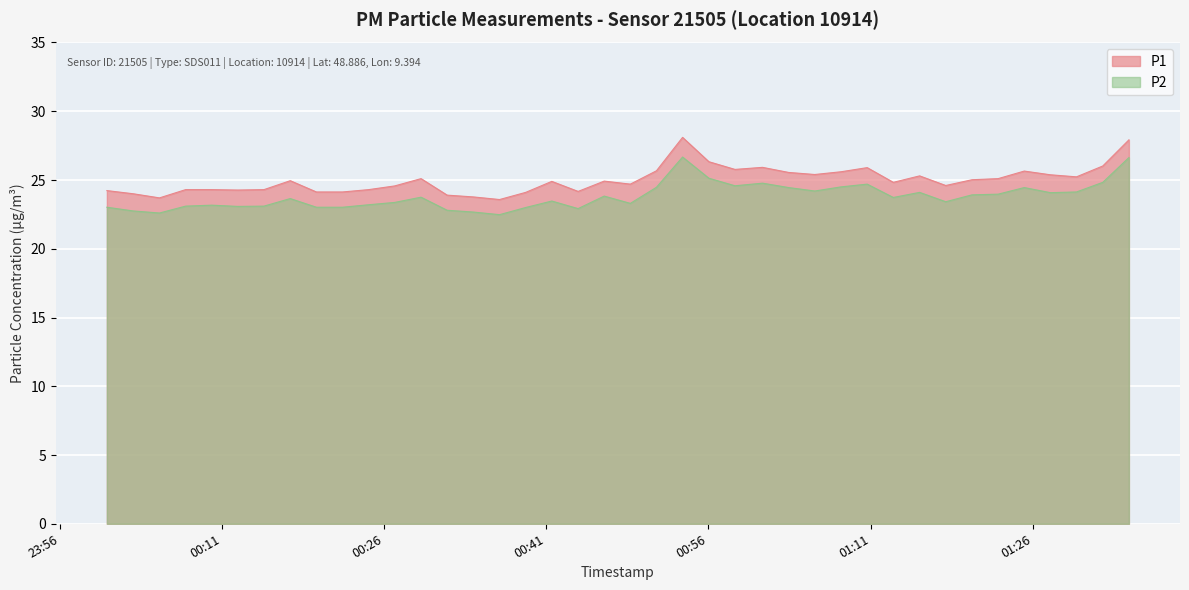

Is it true that P1 equals 12.4 at 2022-11-21T00:05:12?

False